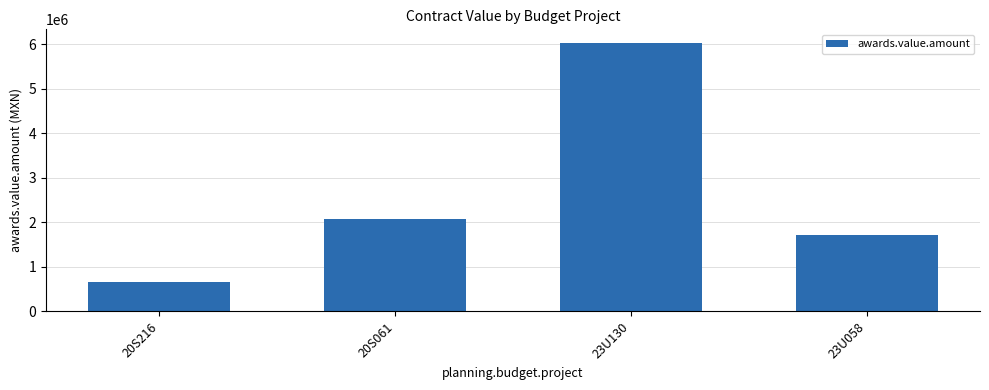

What is the label of the 3rd bar from the right?

20S061